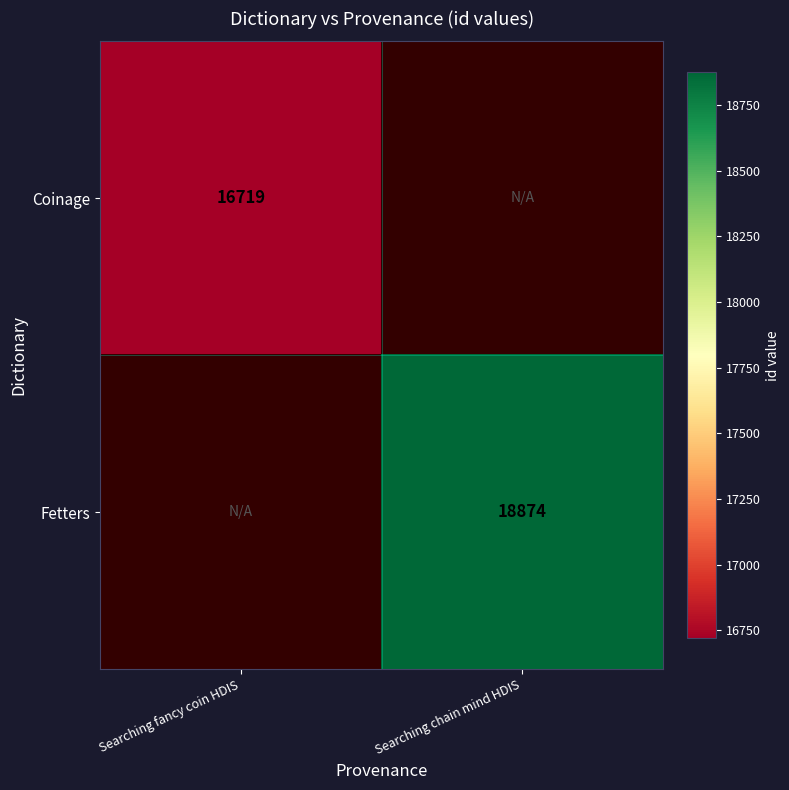

At how many categories does at least one series exceed 18368?

1